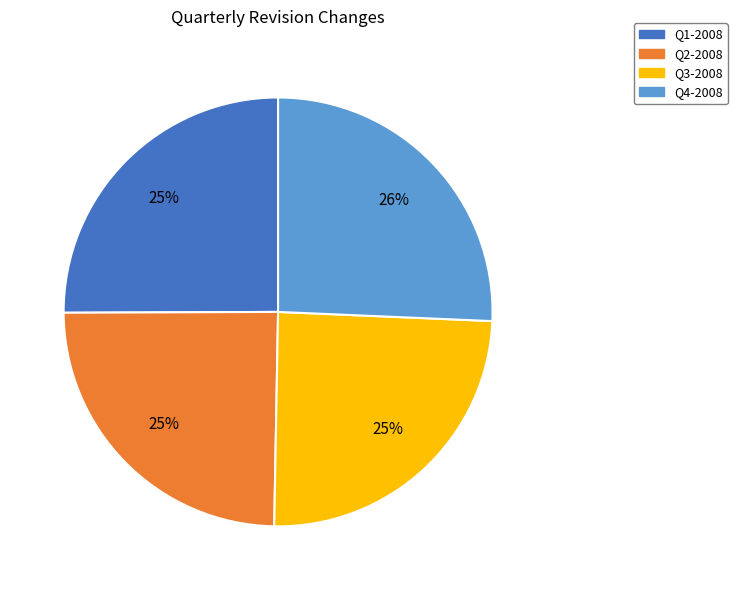

How many slices are in this pie chart?

4